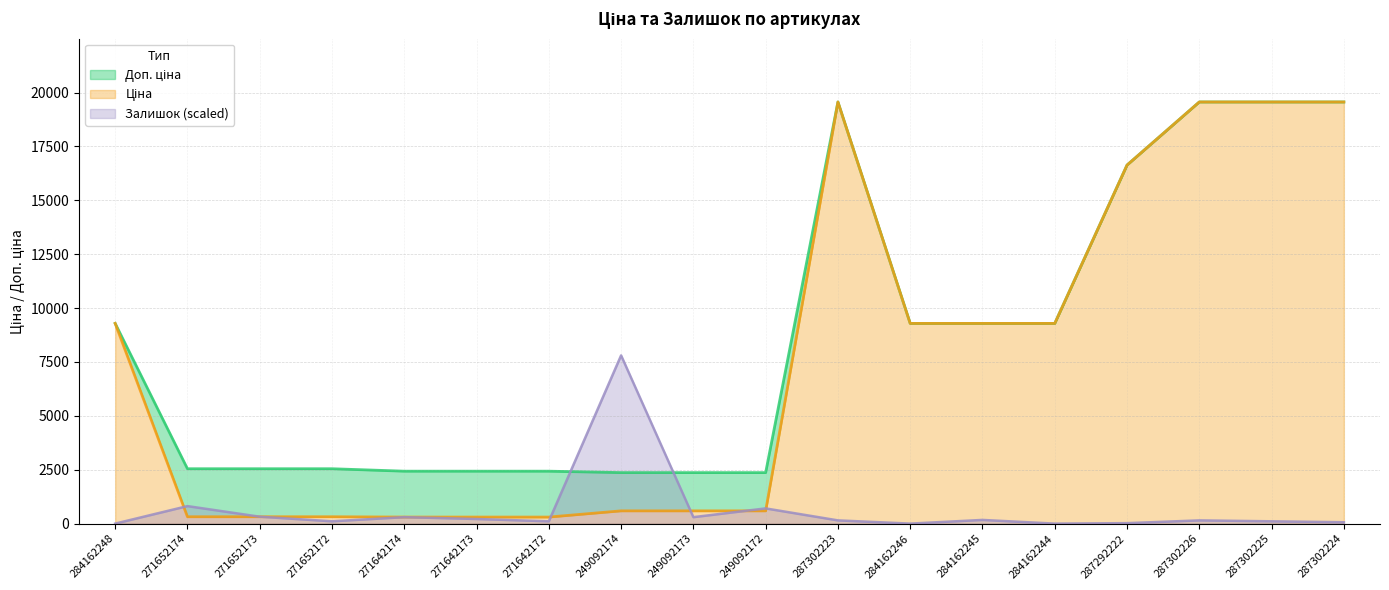

What is the sum of all Ціна values?

135700.3